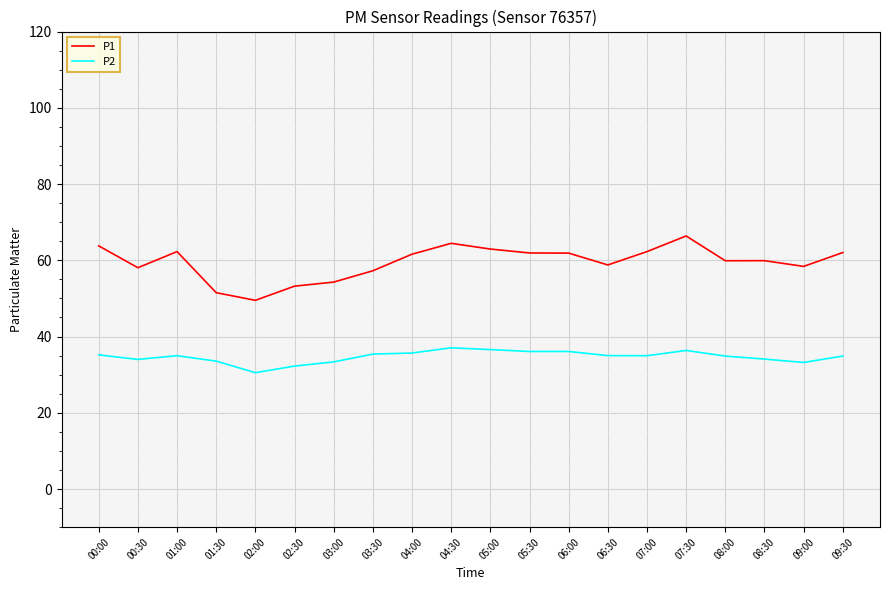

How many lines are shown in the chart?

2